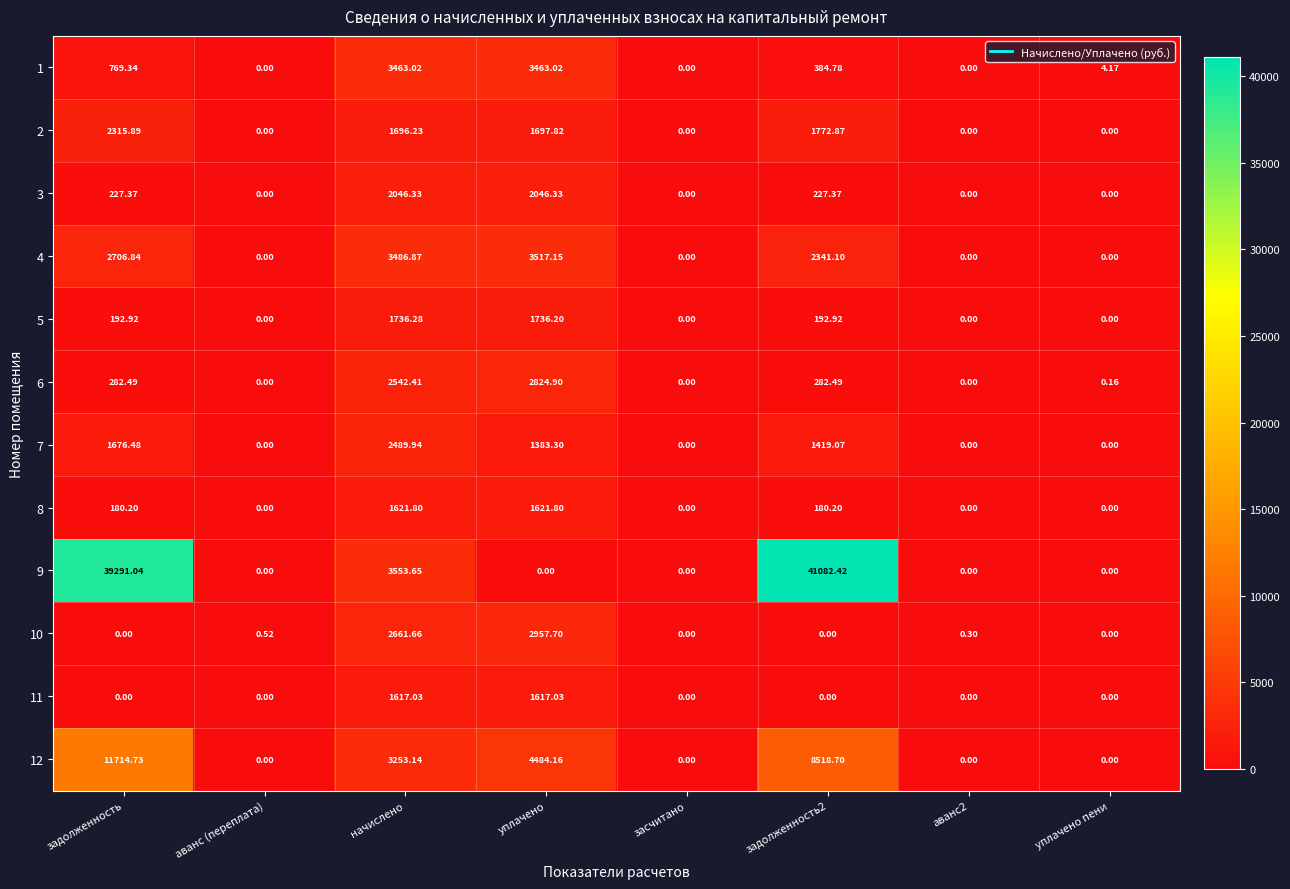

At which category is the sum across all series the highest?

задолженность